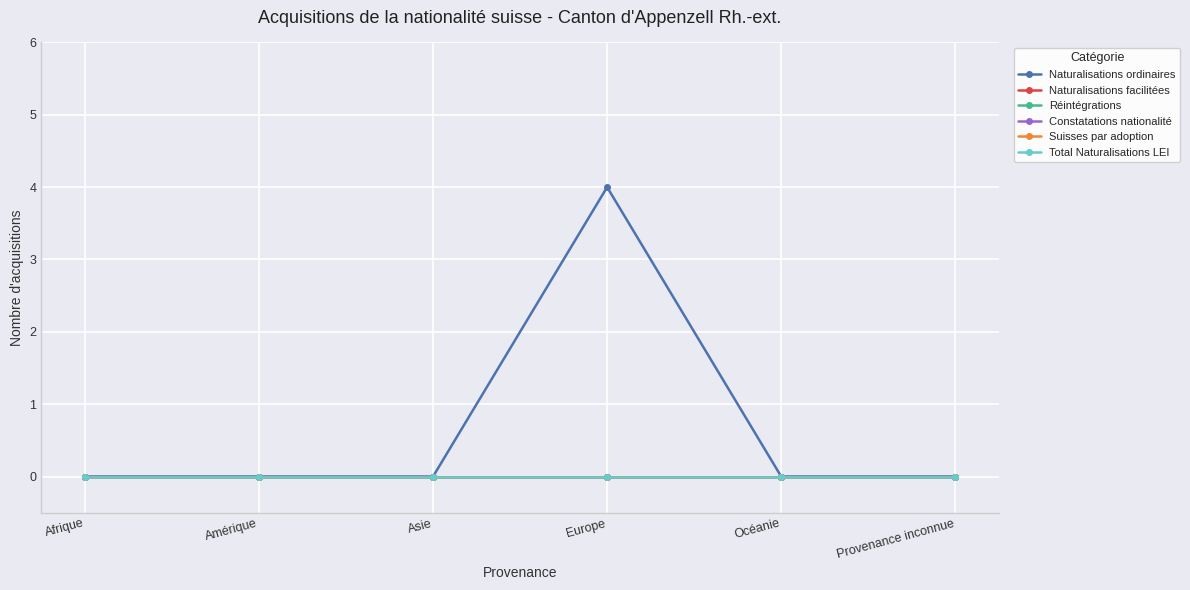

List the series in order of their peak value, lowest first.

Naturalisations facilitées, Réintégrations, Constatations nationalité, Suisses par adoption, Total Naturalisations LEI, Naturalisations ordinaires